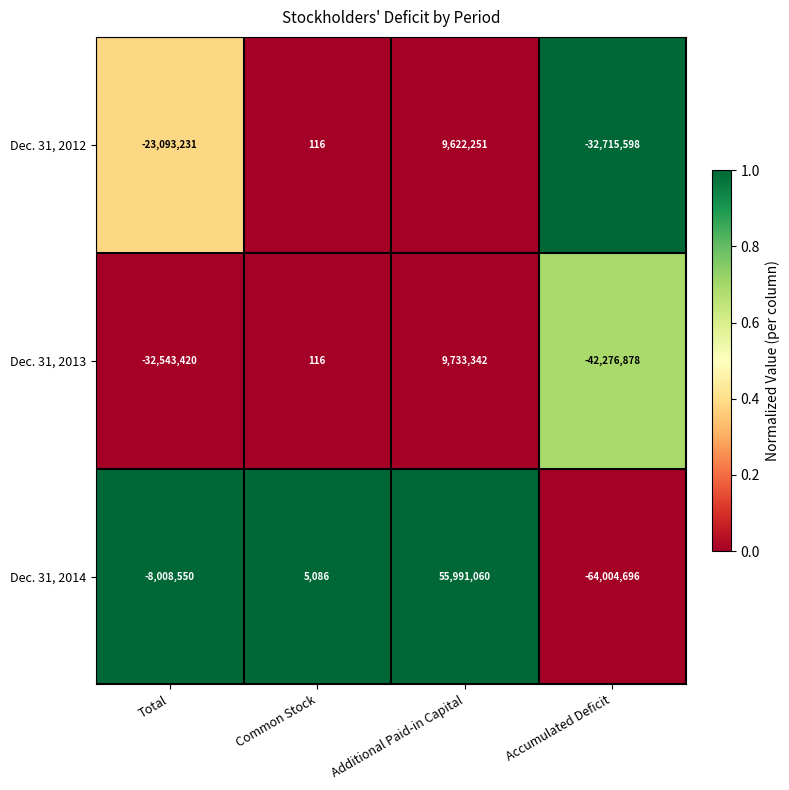

Which series has the largest range (max minus min)?

Dec. 31, 2014